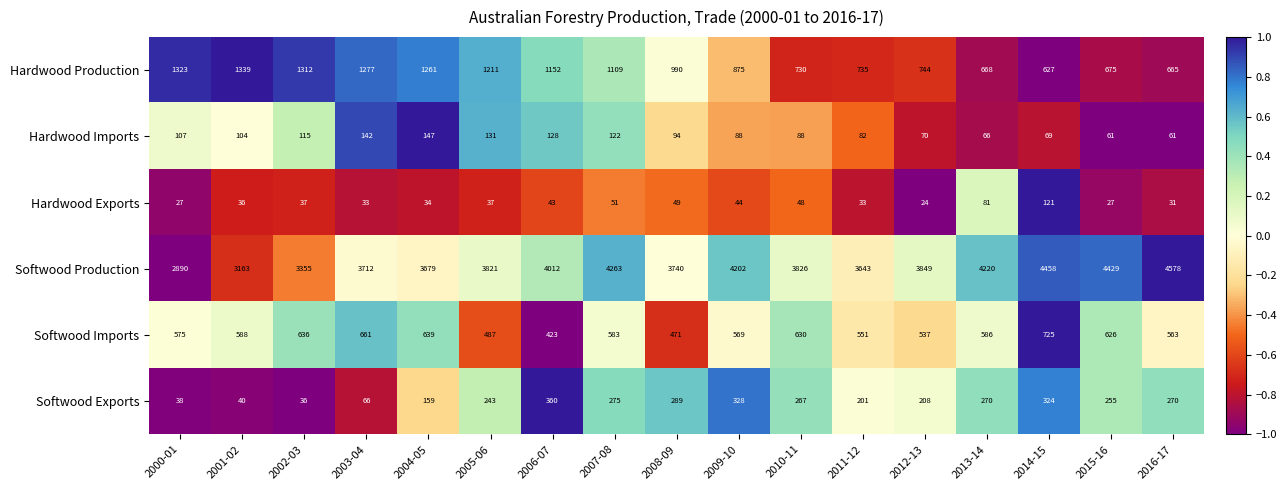

Is it true that Softwood Production equals 4263 at 2007-08?

True